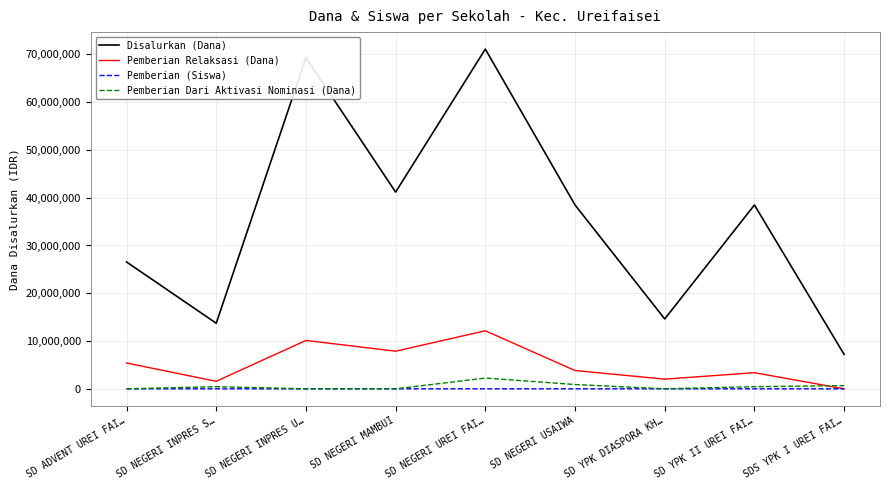

List the series in order of their peak value, lowest first.

Pemberian (Siswa), Pemberian Dari Aktivasi Nominasi (Dana), Pemberian Relaksasi (Dana), Disalurkan (Dana)